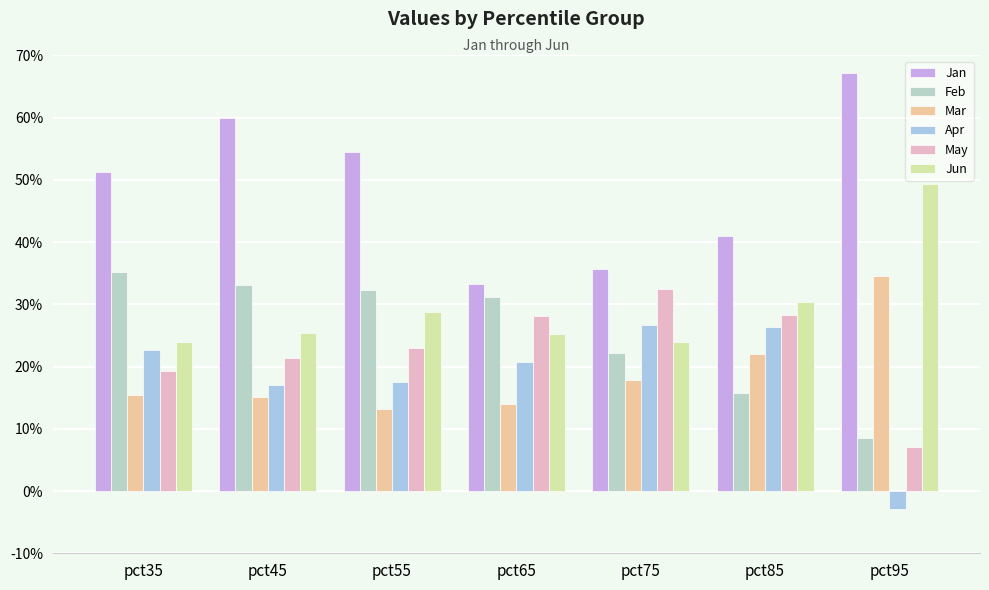

How many series are shown in this chart?

6